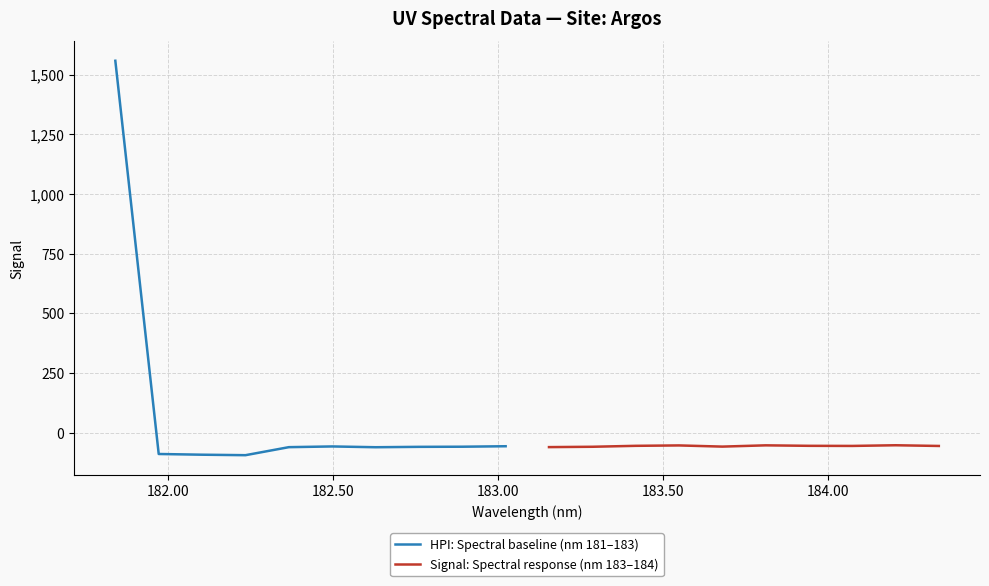

How many interior local peaks does the Signal: Spectral response (nm 183–184) series have?

3